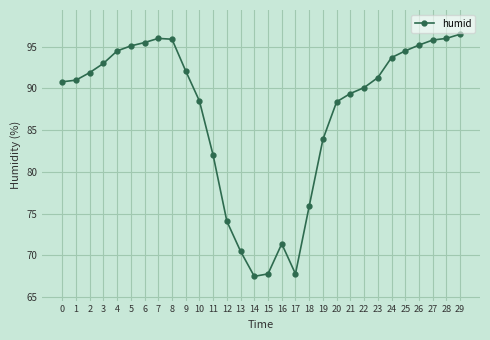

Between 23 and 17, which is larger?

23